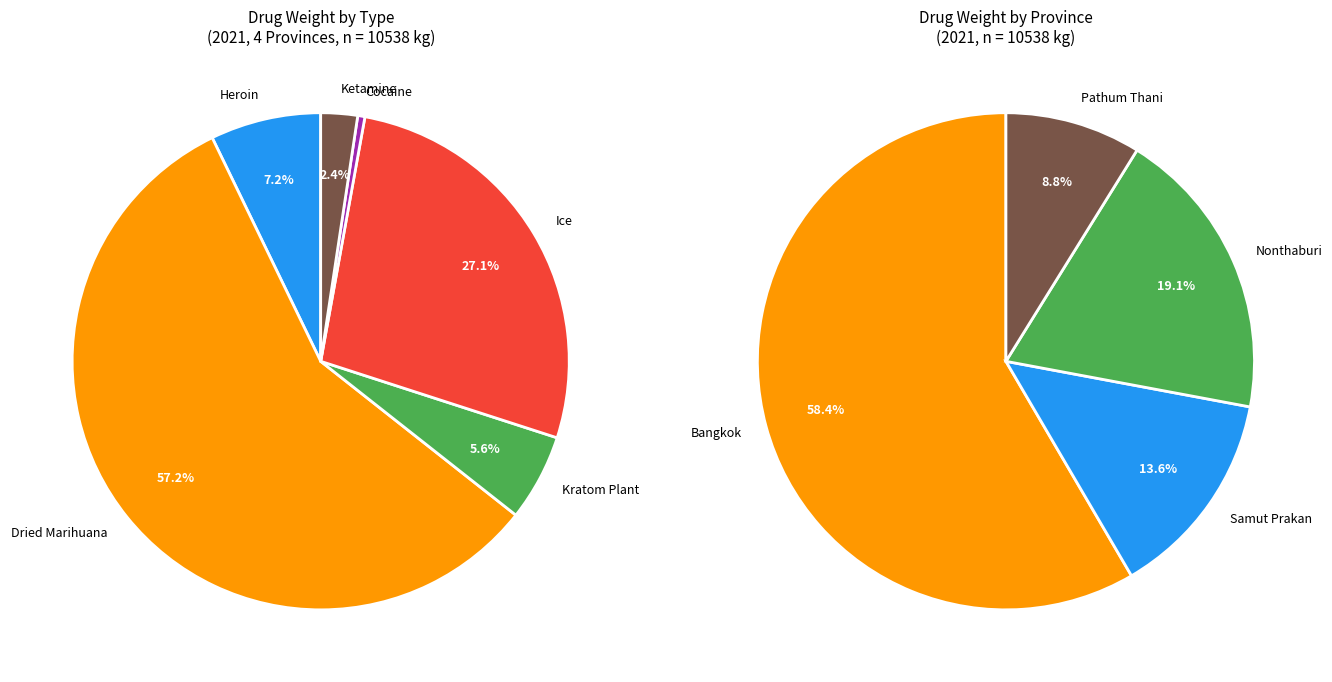

Is it true that Samut Prakan Heroin is 14% of the pie?

False